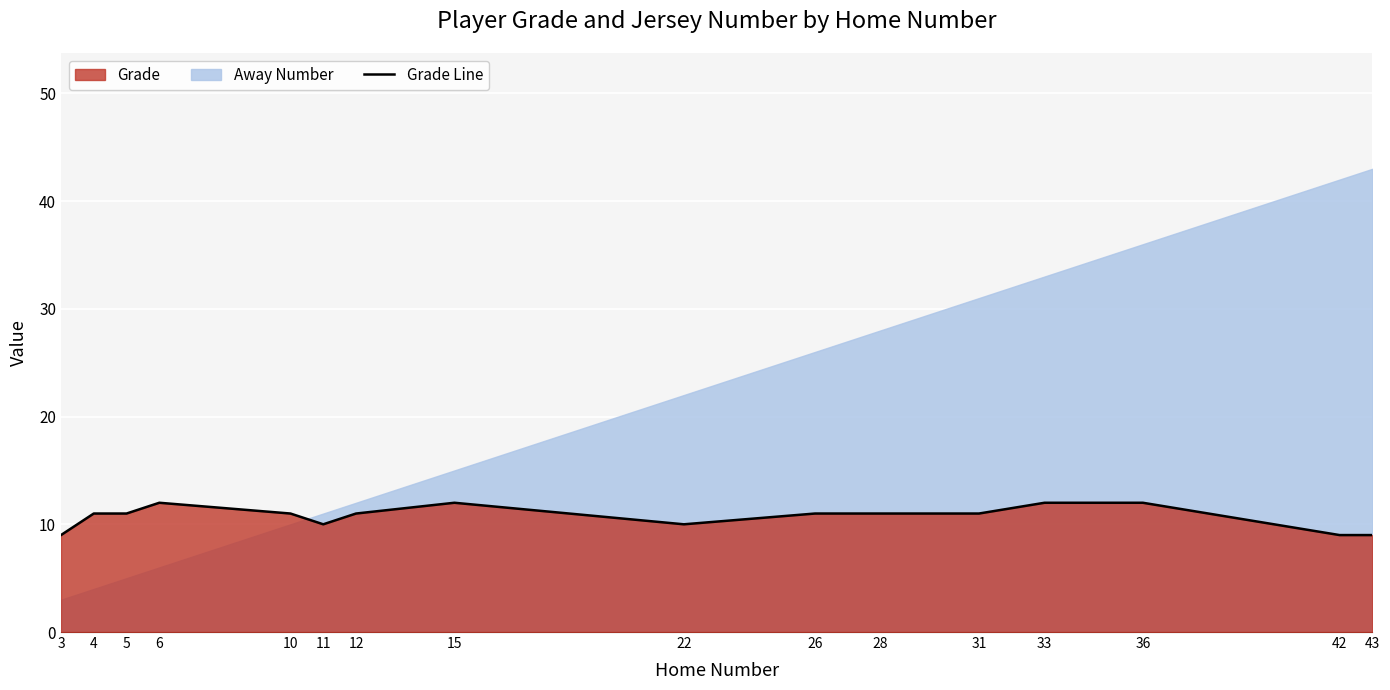

What is the sum of all values?

172